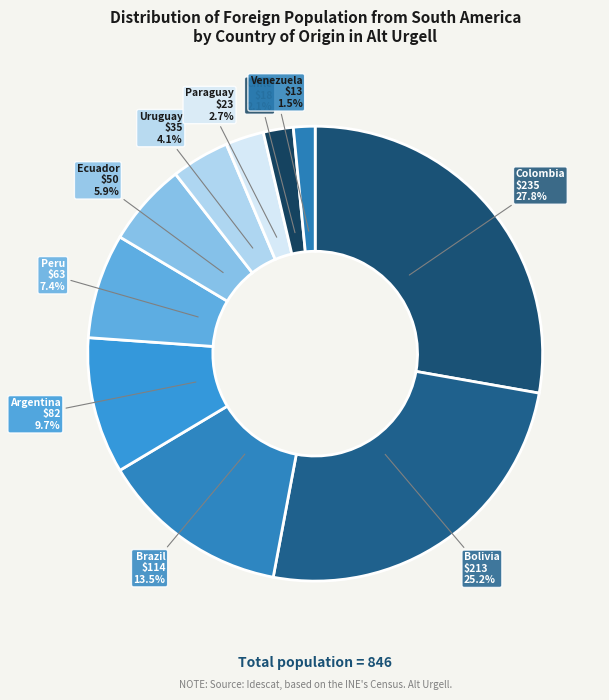

Between Argentina and Uruguay, which is larger?

Argentina